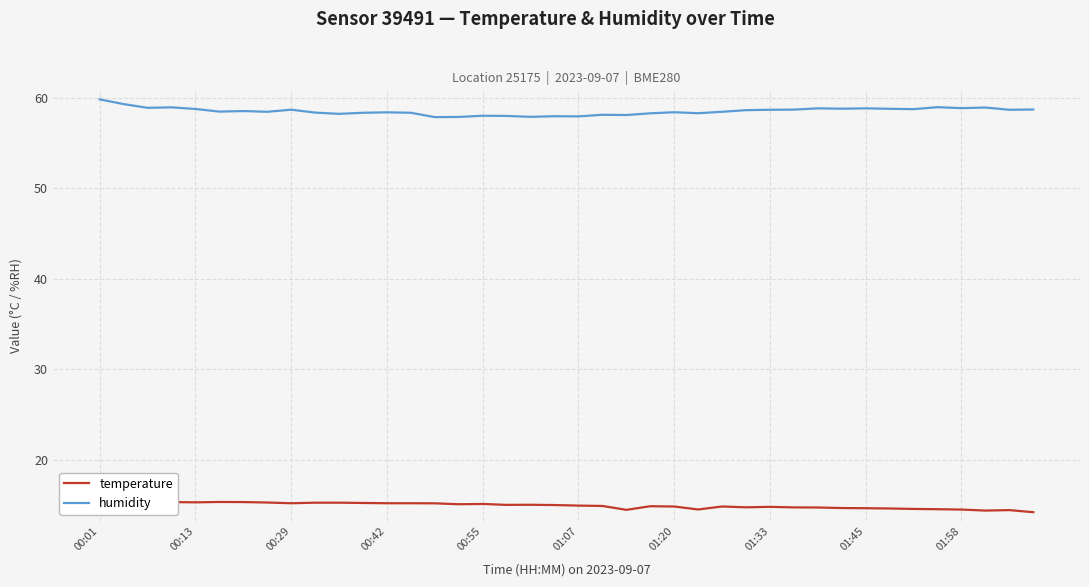

Which series has the largest total across all categories?

humidity